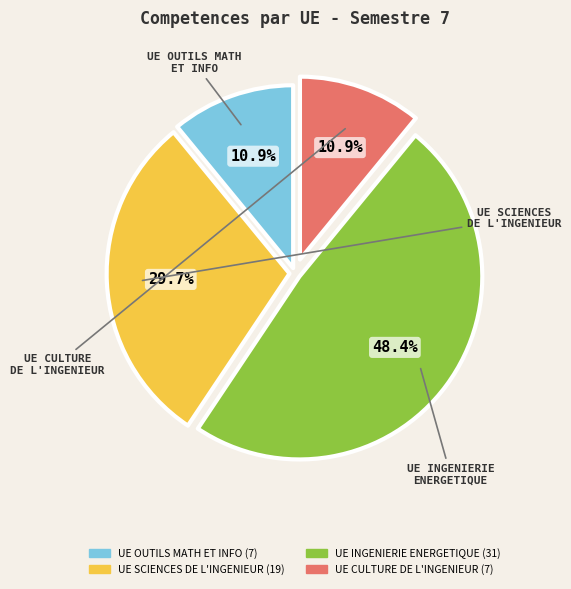

Does any single category account for the majority?

No